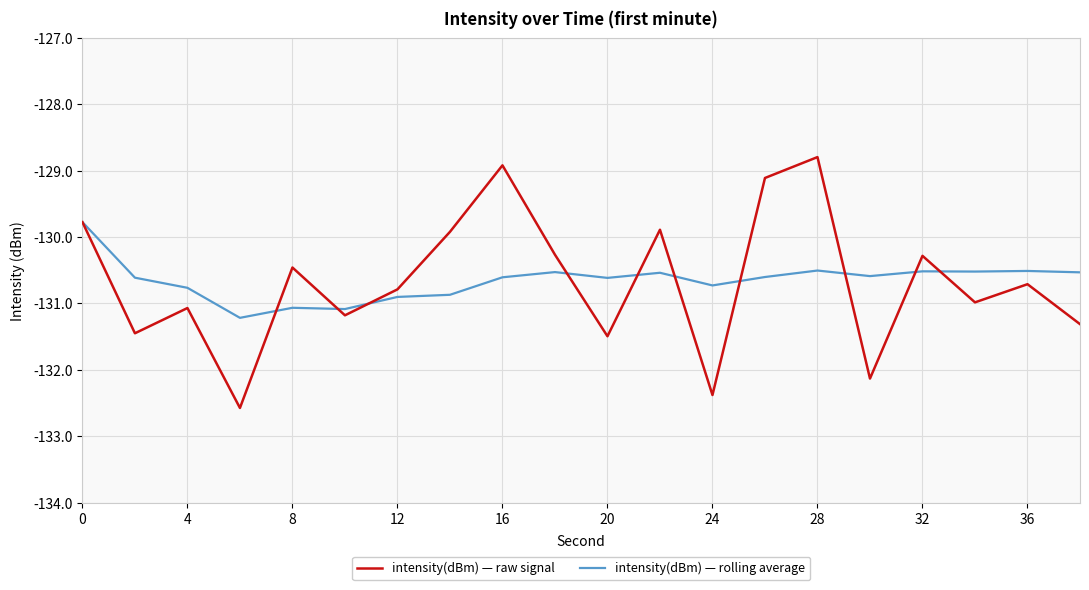

What is the maximum value shown in the chart?

-128.8